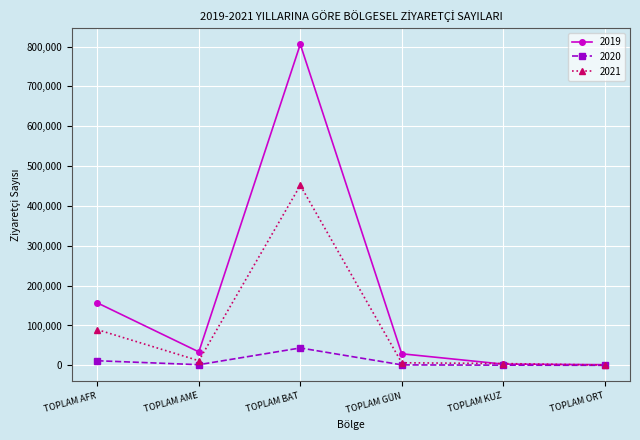

Where is the first local maximum for 2019?

TOPLAM BAT